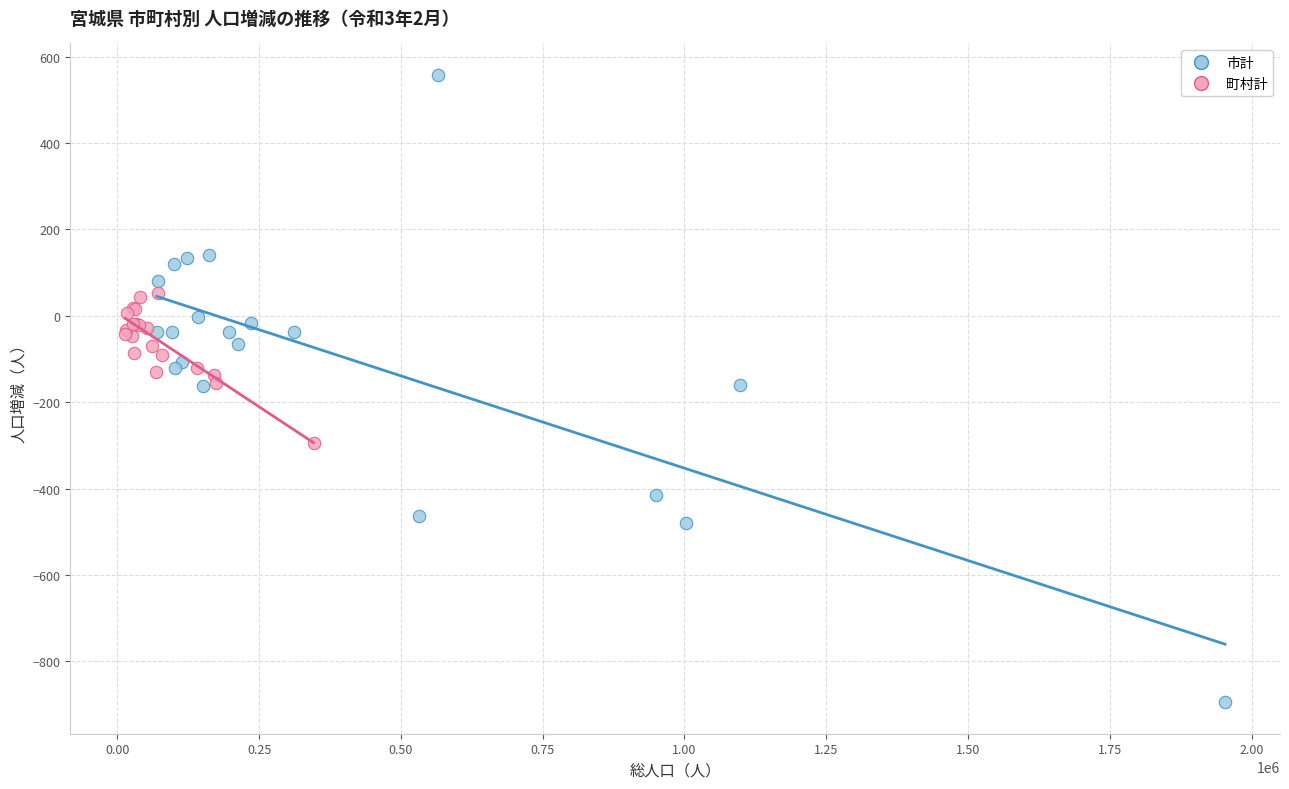

Which series reaches the maximum Y coordinate?

市計